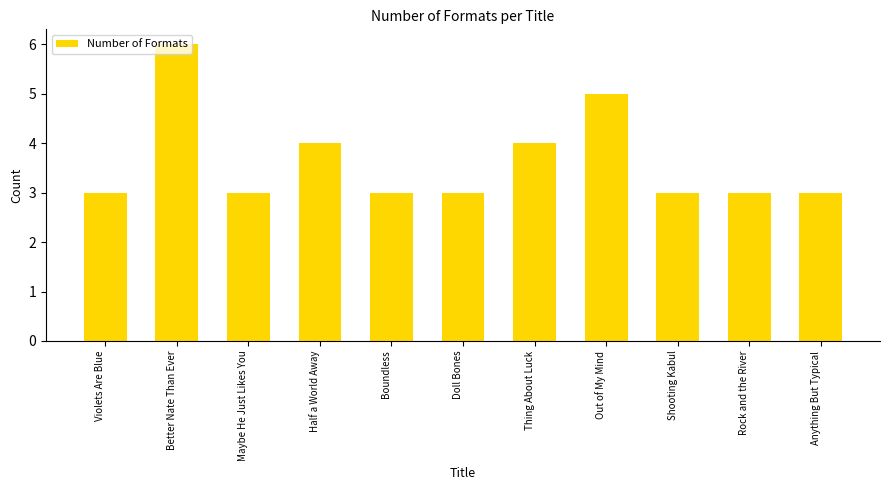

True or false: the data shows 3 at Doll Bones.

True